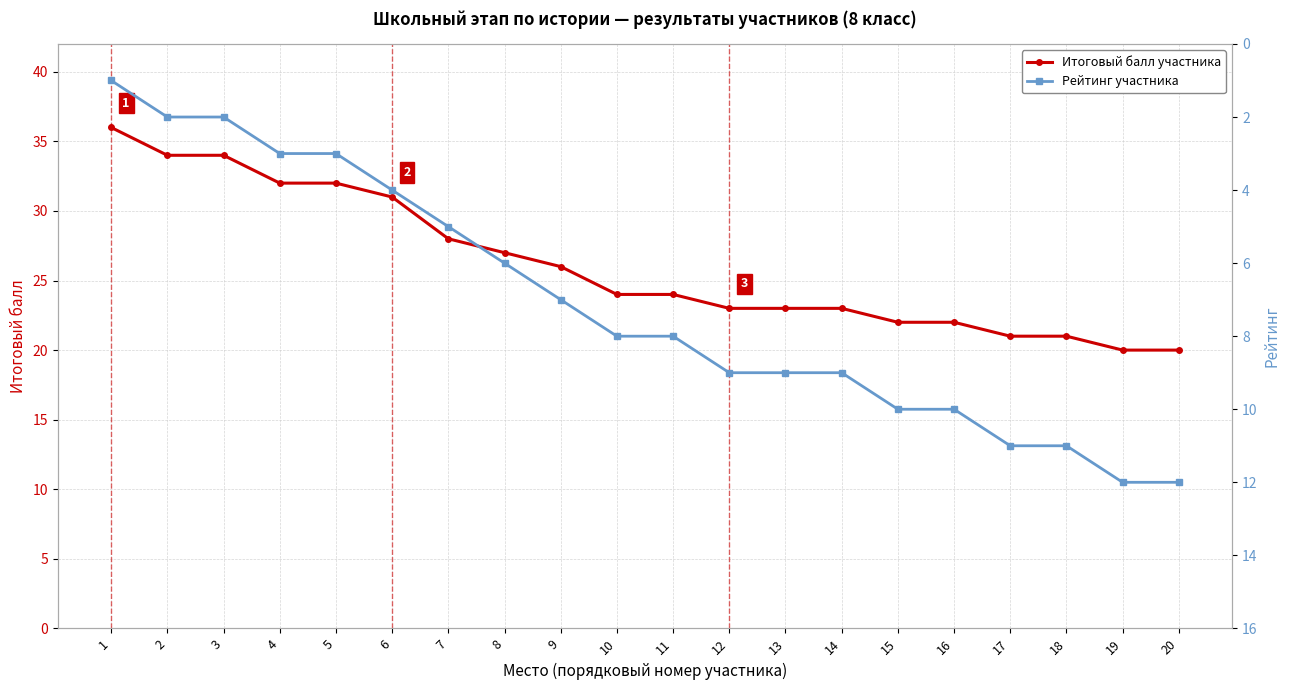

What is the sum of the Итоговый балл участника values at 1 and 10?

60